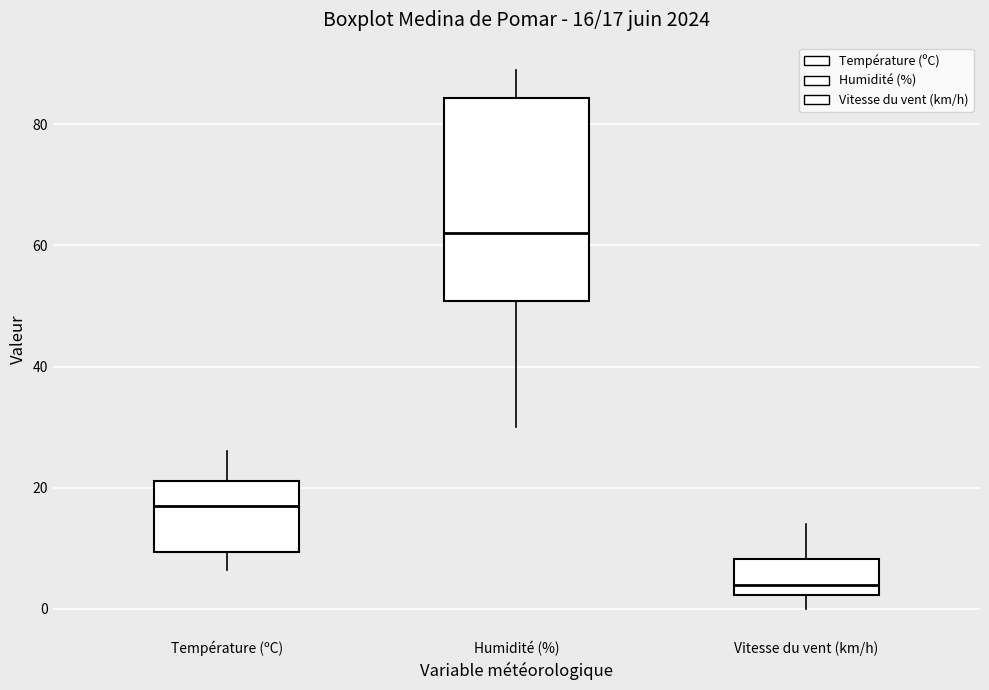

Comparing the boxes themselves (not the whiskers), which one is the tallest?

Humidité (%)